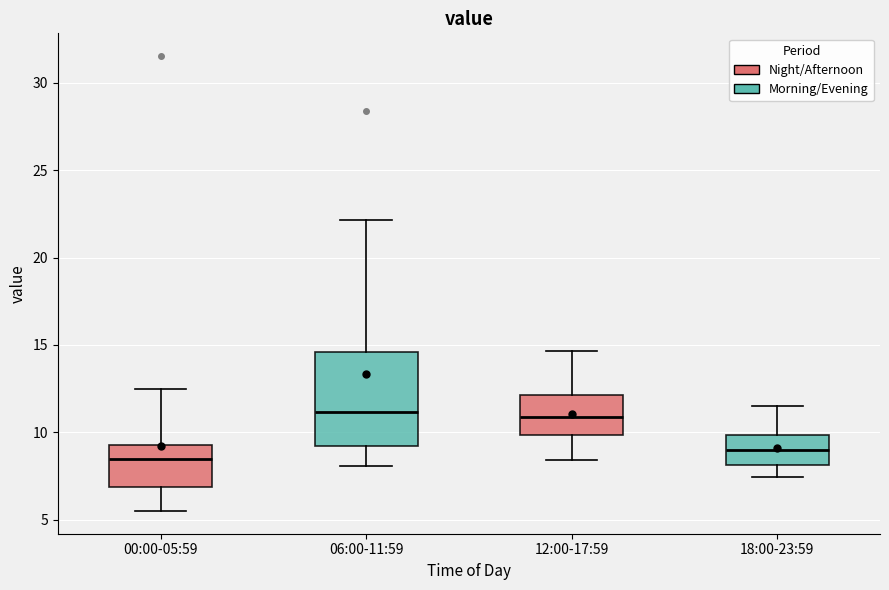

Comparing the boxes themselves (not the whiskers), which one is the tallest?

06:00-11:59